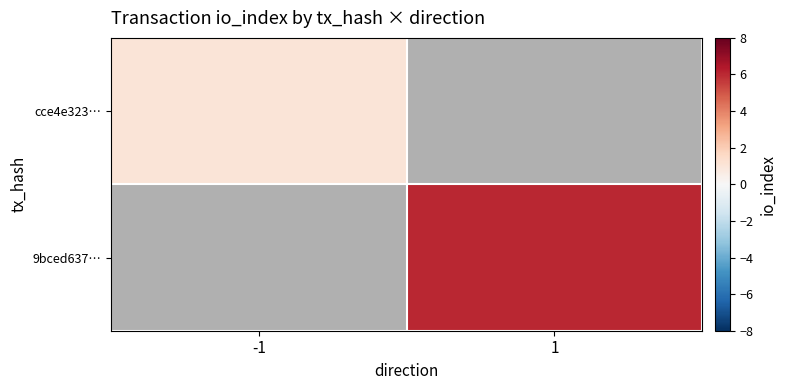

At which label is cce4e323… closest to 1?

-1